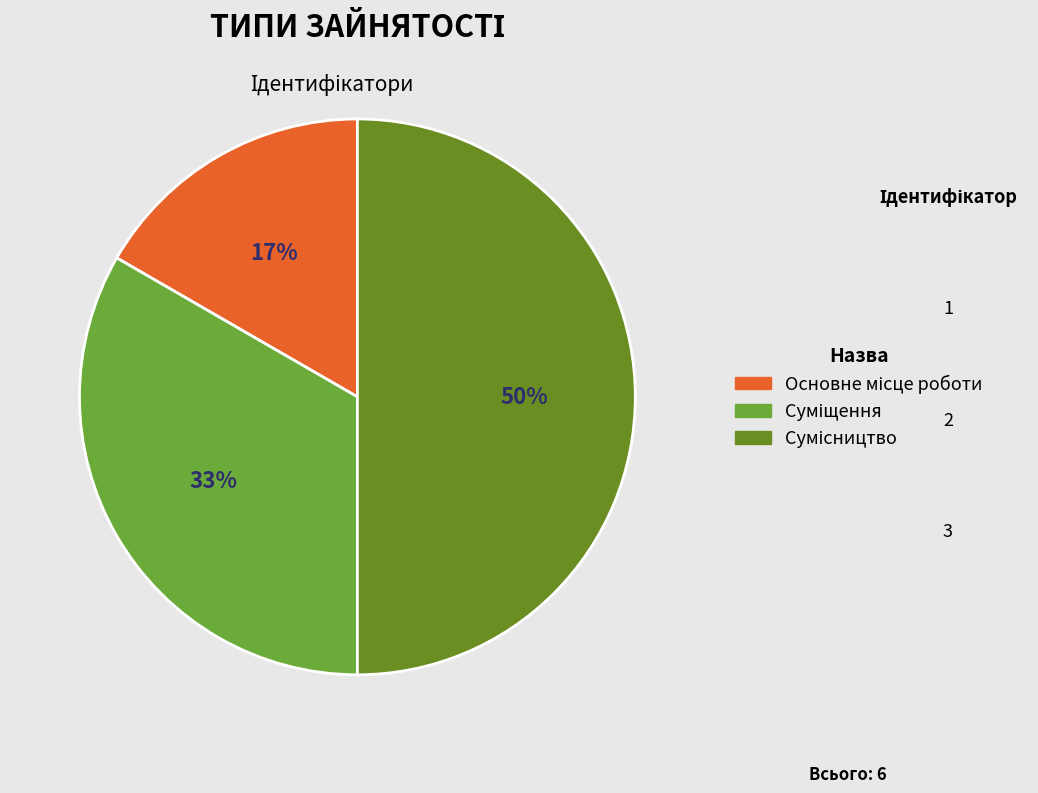

What is the largest slice in the pie chart?

Сумісництво